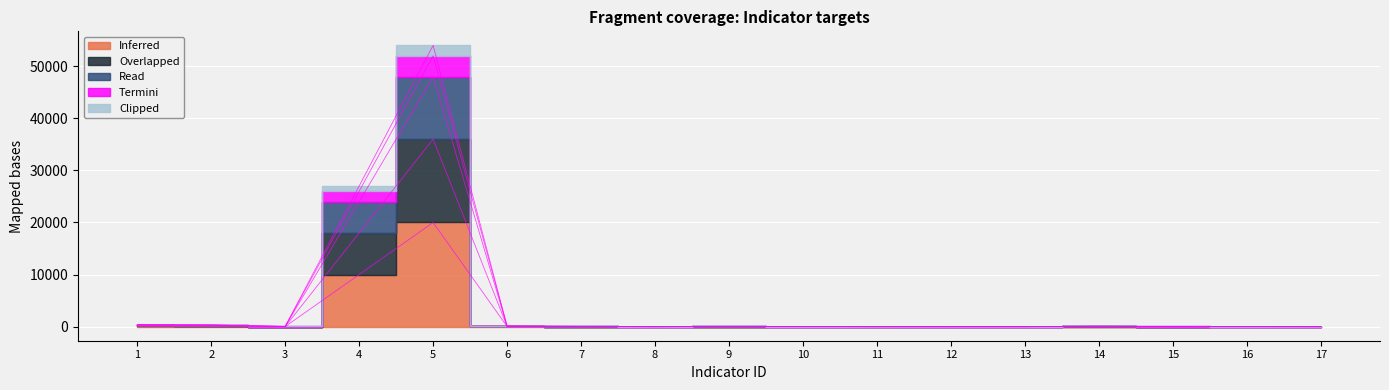

Between 11 and 12, which is larger?

11